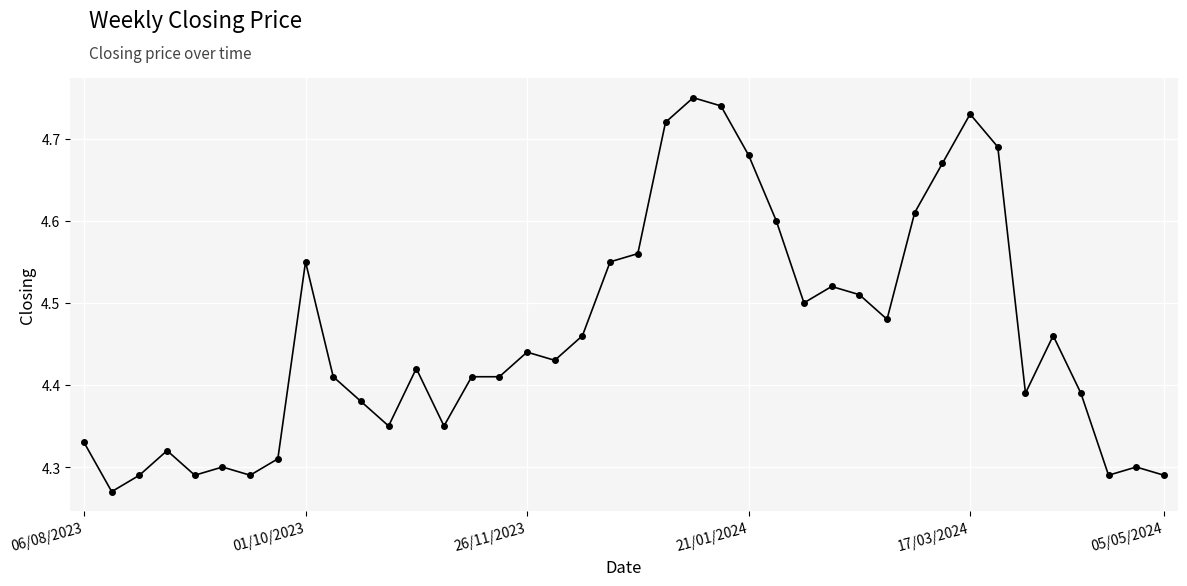

How many values are between 4 and 5?

40